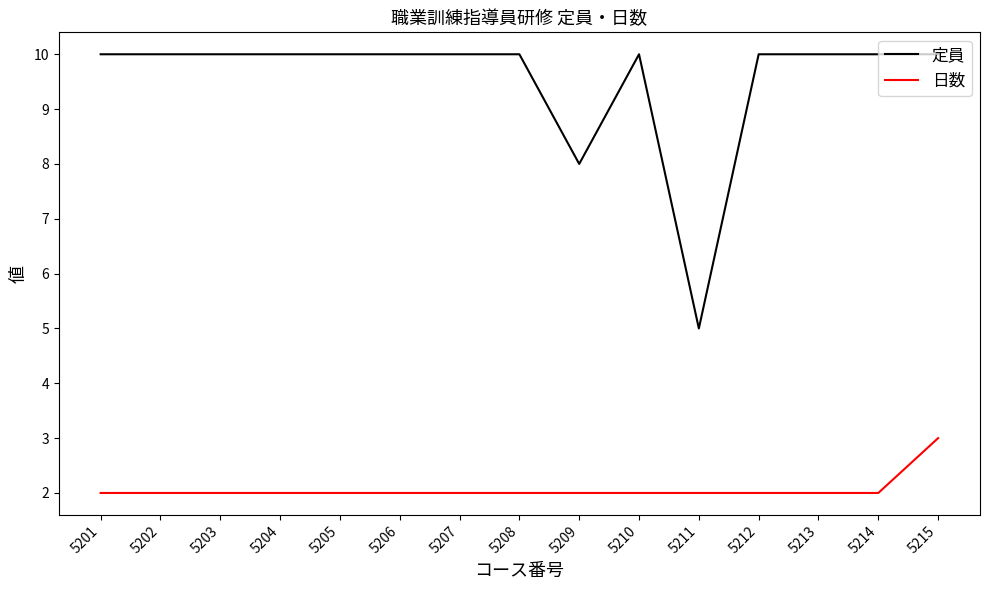

What is the approximate value of 定員 at 5213?

10